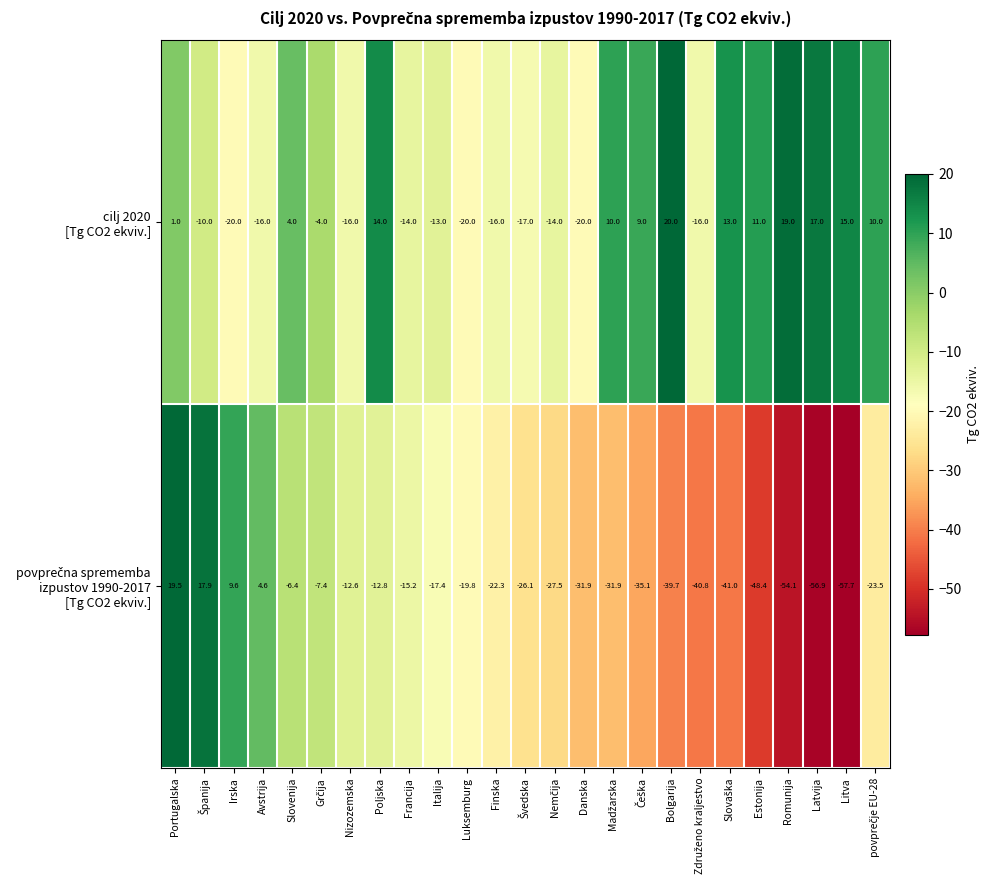

Which label corresponds to the largest value in the chart?

Bolgarija